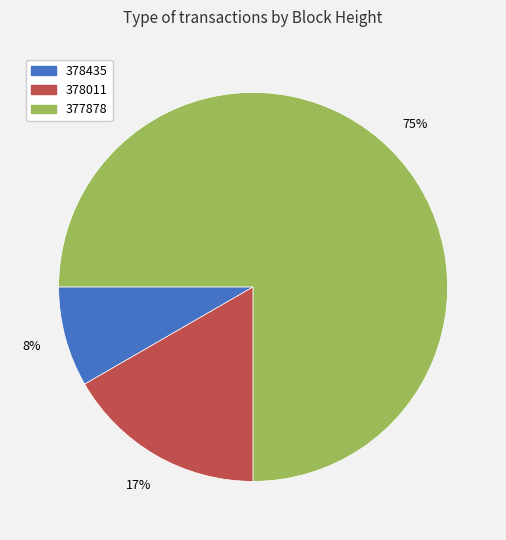

Between 377878 and 378011, which is larger?

377878